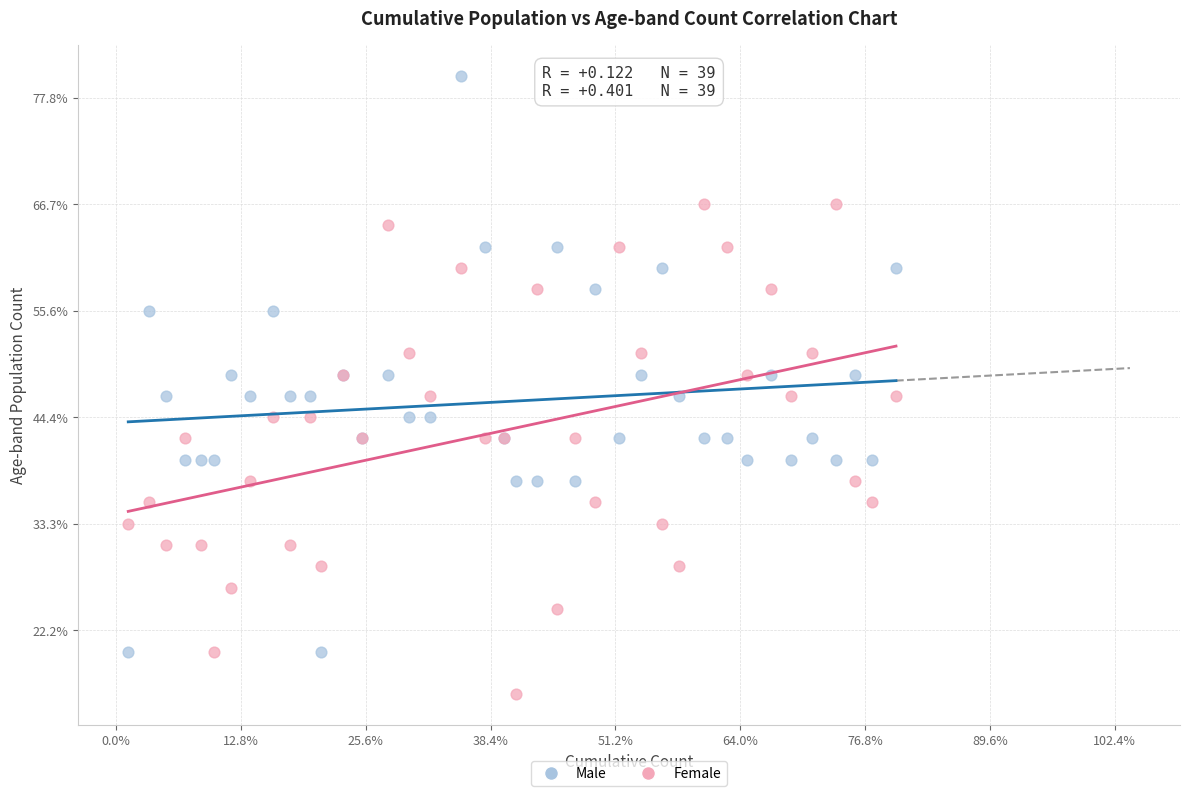

Which series reaches the maximum Y coordinate?

Male